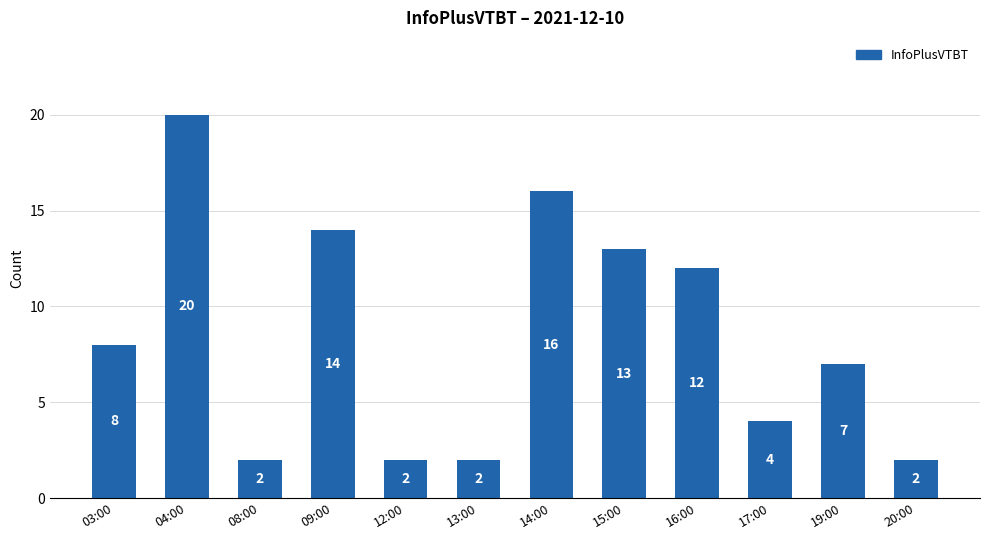

Are the bars grouped side by side (vs. stacked)?

No